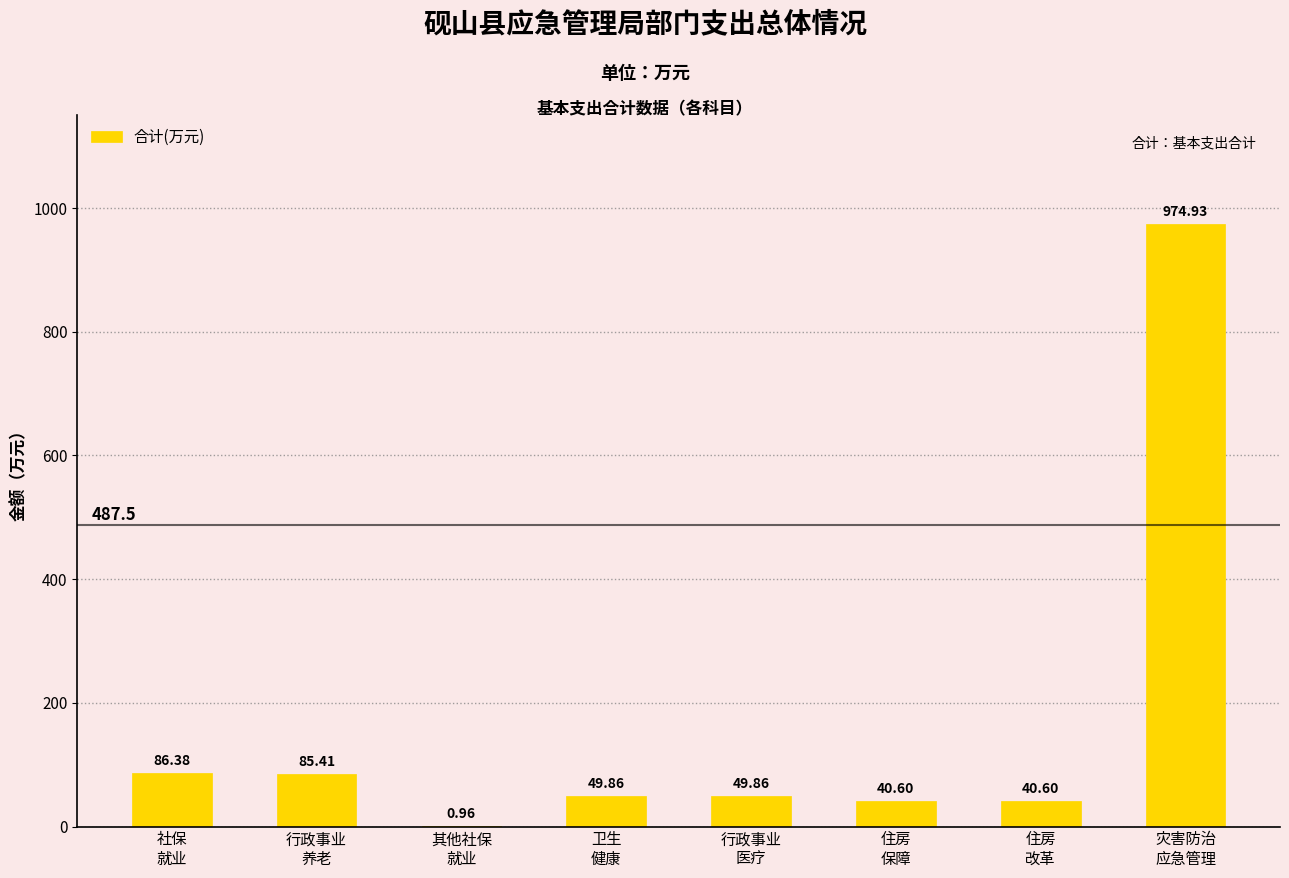

How many values exceed 49?

5